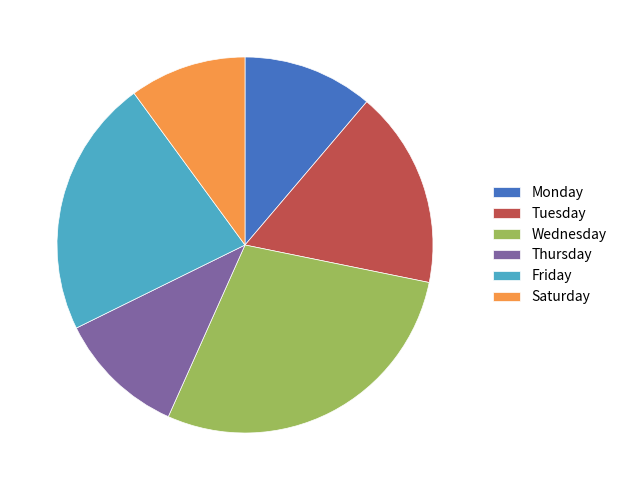

True or false: Monday accounts for 11% of the total.

True